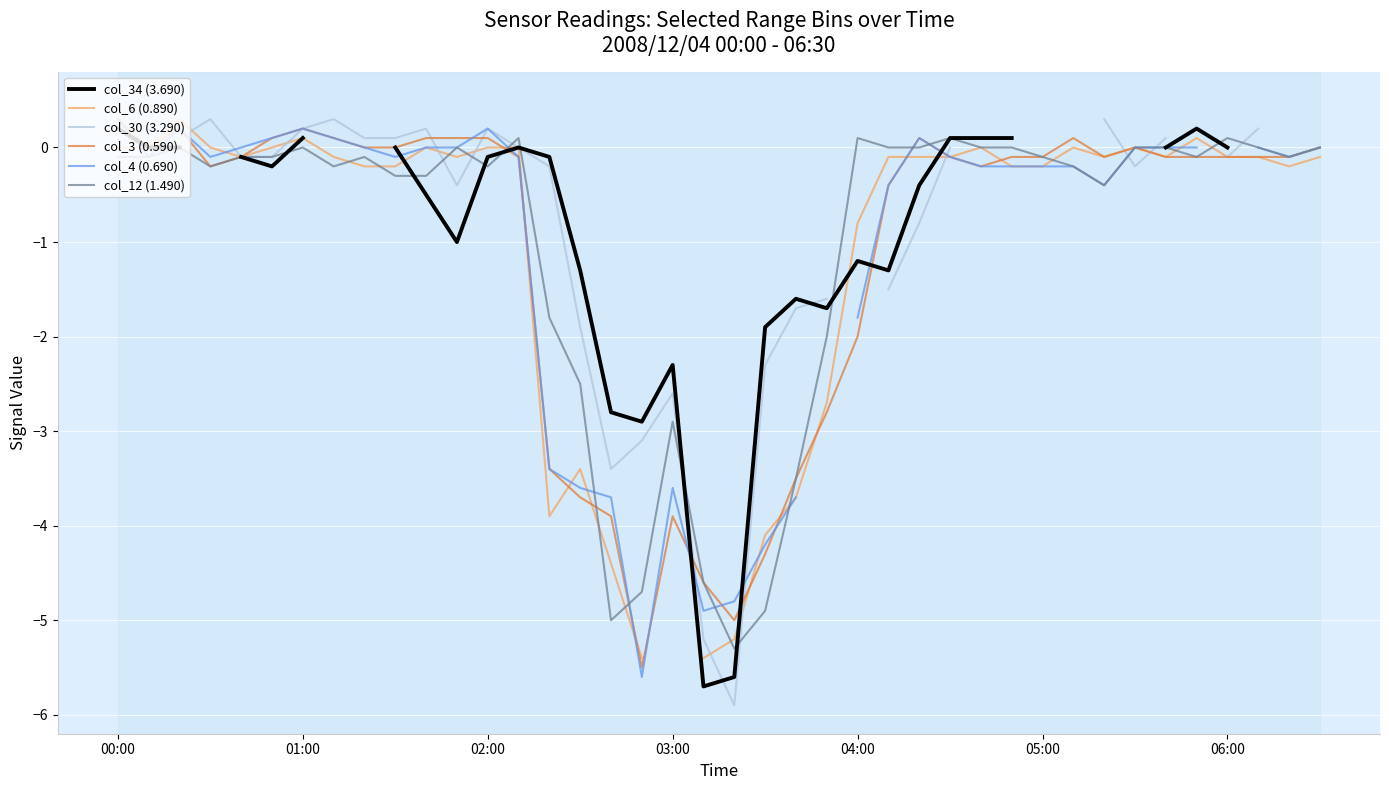

What is the highest value of the col_3 (0.590) series?

0.3